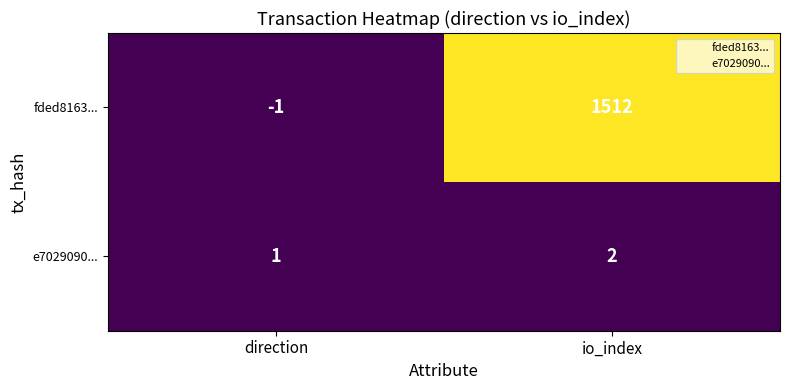

The e7029090... series shows 2 at io_index. True or false?

True